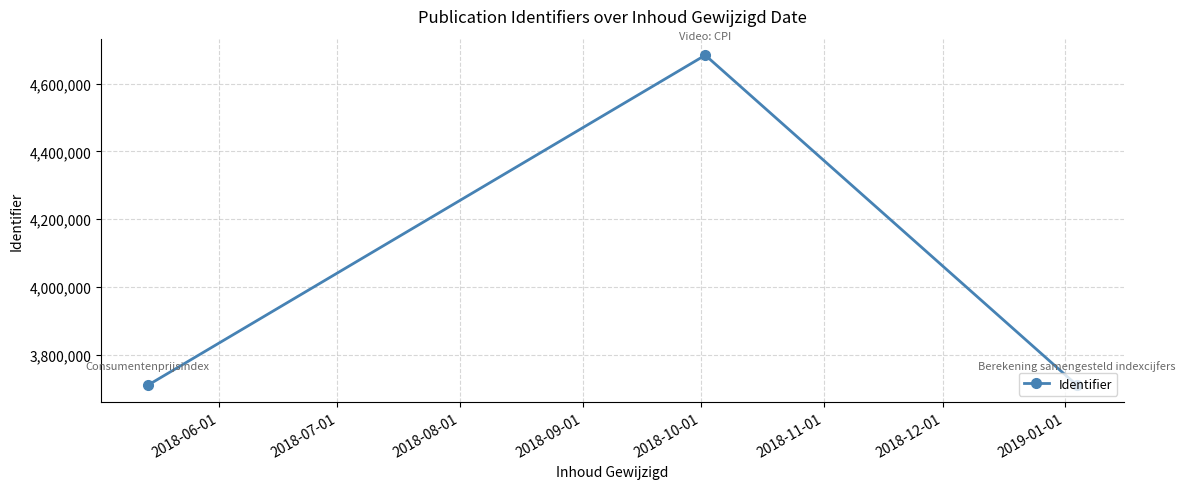

What is the maximum value shown in the chart?

4684078